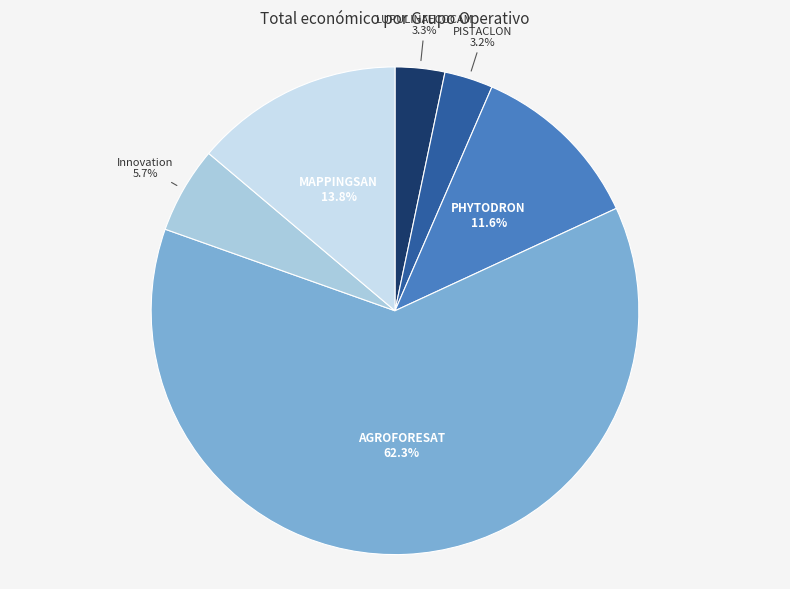

Is there any slice that represents more than half of the pie?

Yes